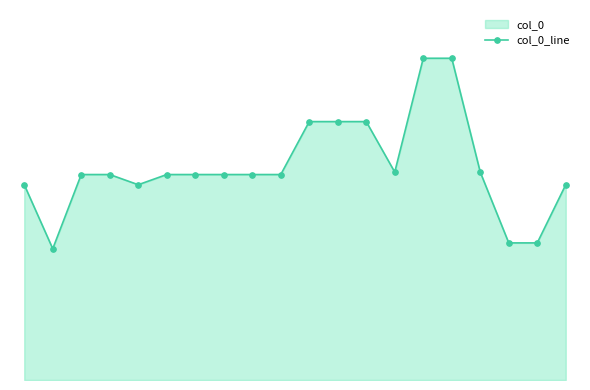

True or false: the data shows 6930517 at 18.

False